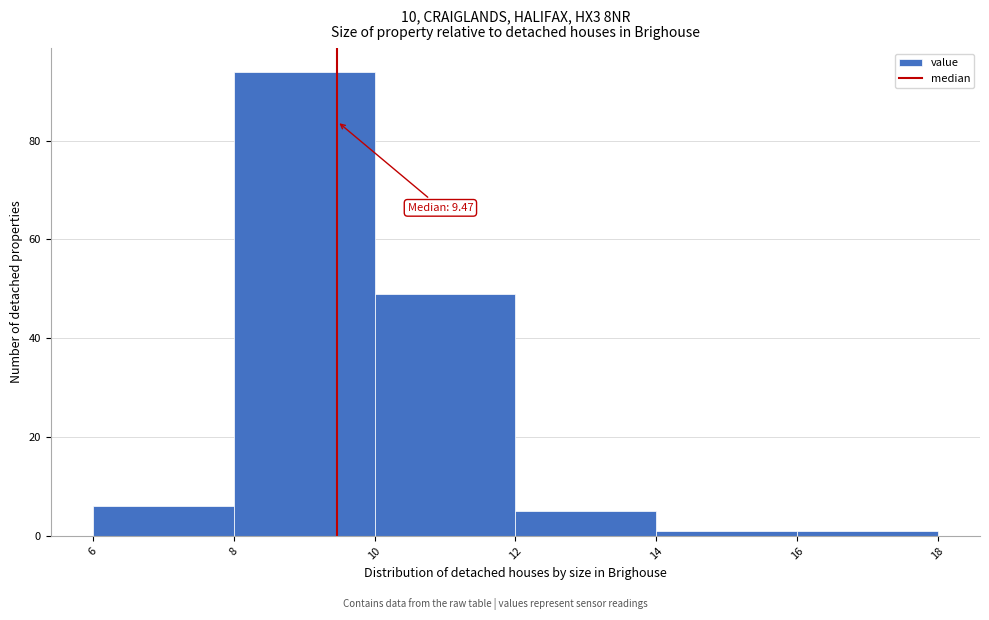

Which range on the x-axis has the tallest bar?

8 to 10